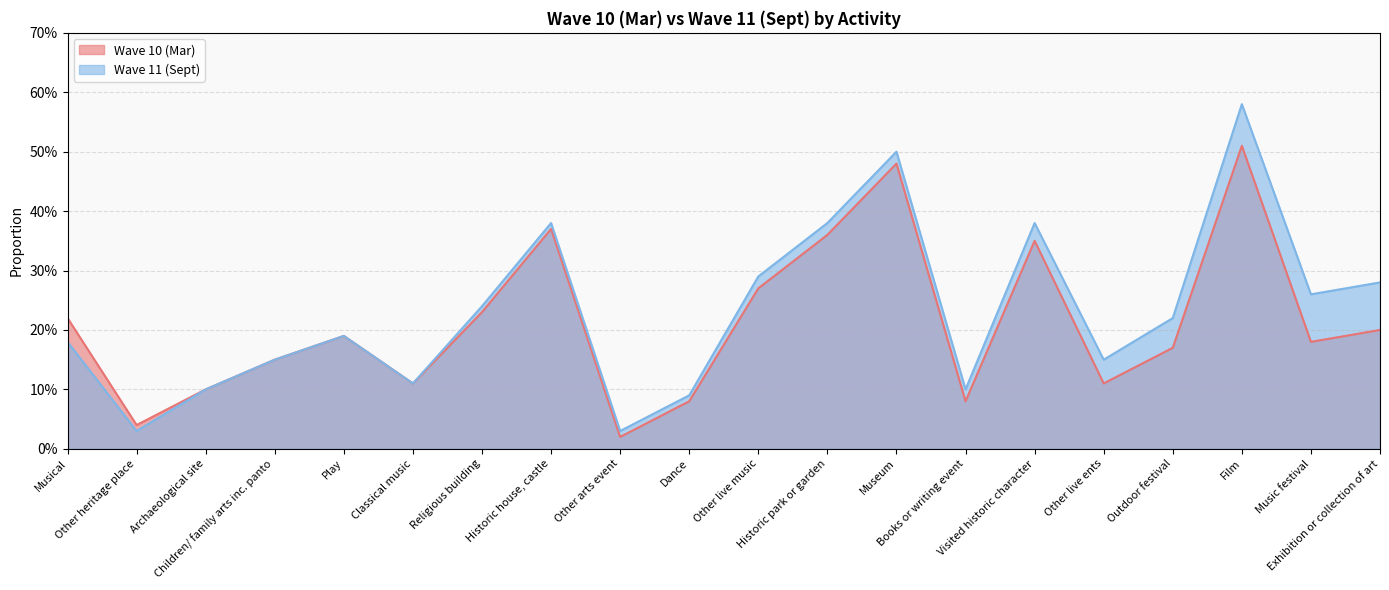

Is it true that Wave 11 (Sept) equals 0.1 at Other arts event?

False